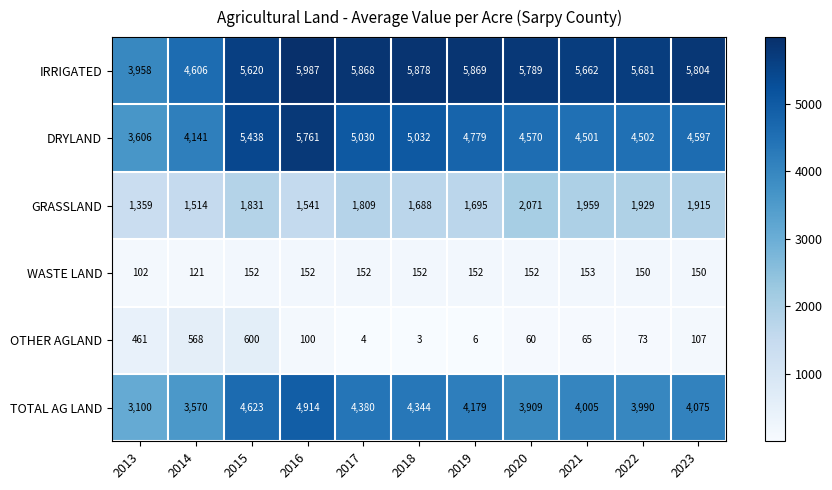

Which series changed the most between 2020 and 2023?

TOTAL AG LAND